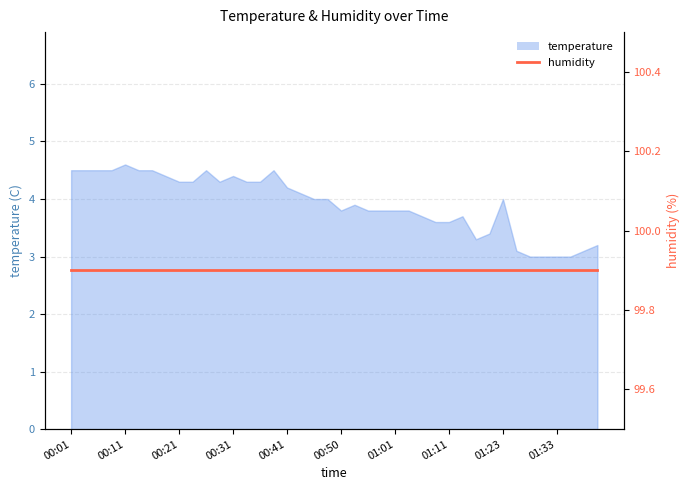

Count the number of categories in the chart.

40